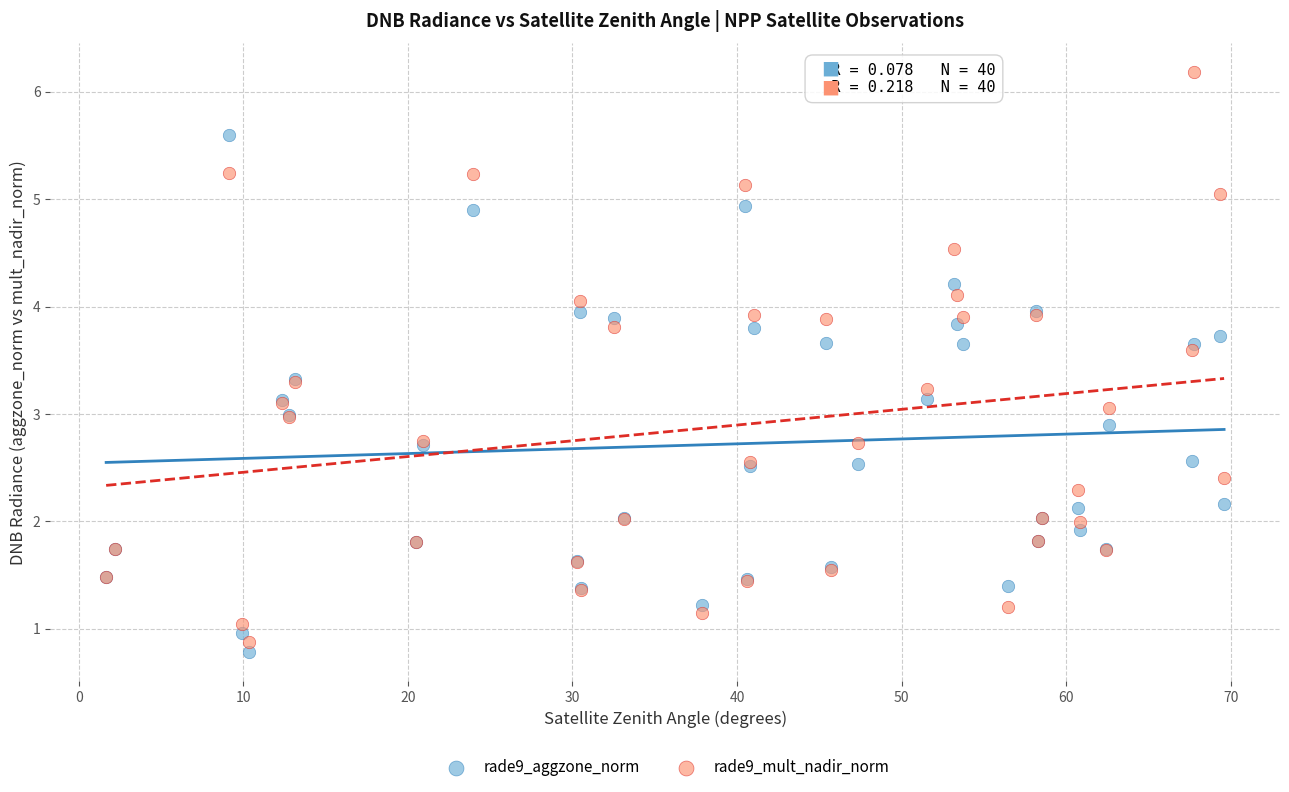

Which series has the widest spread of Y values?

rade9_mult_nadir_norm